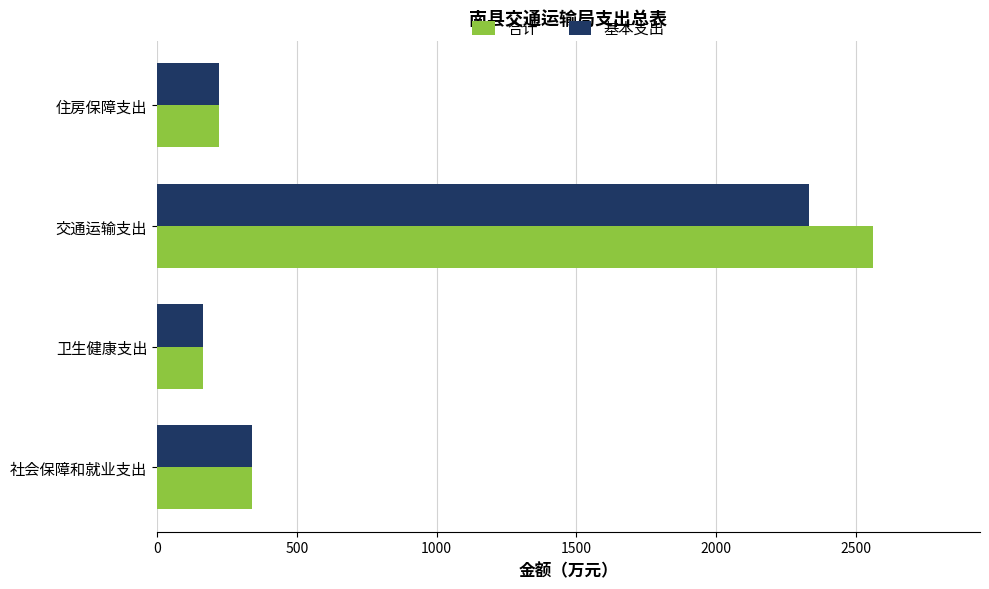

The value of 基本支出 at 交通运输支出 is 2332.5. True or false?

True